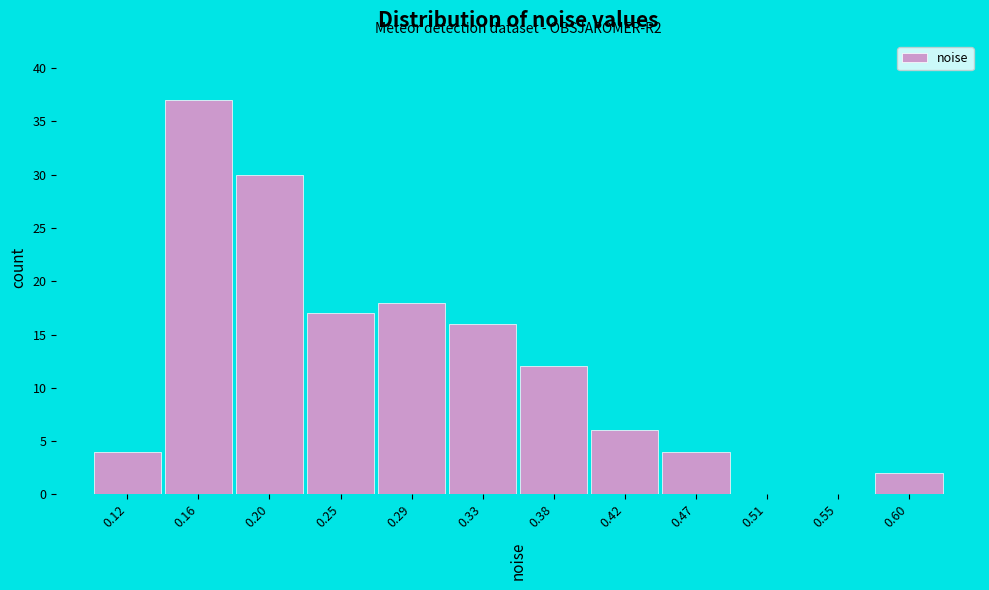

Reading left to right, what are all the values shown in this chart?

0.12=4	0.16=37	0.20=30	0.25=17	0.29=18	0.33=16	0.38=12	0.42=6	0.47=4	0.51=0	0.55=0	0.60=2